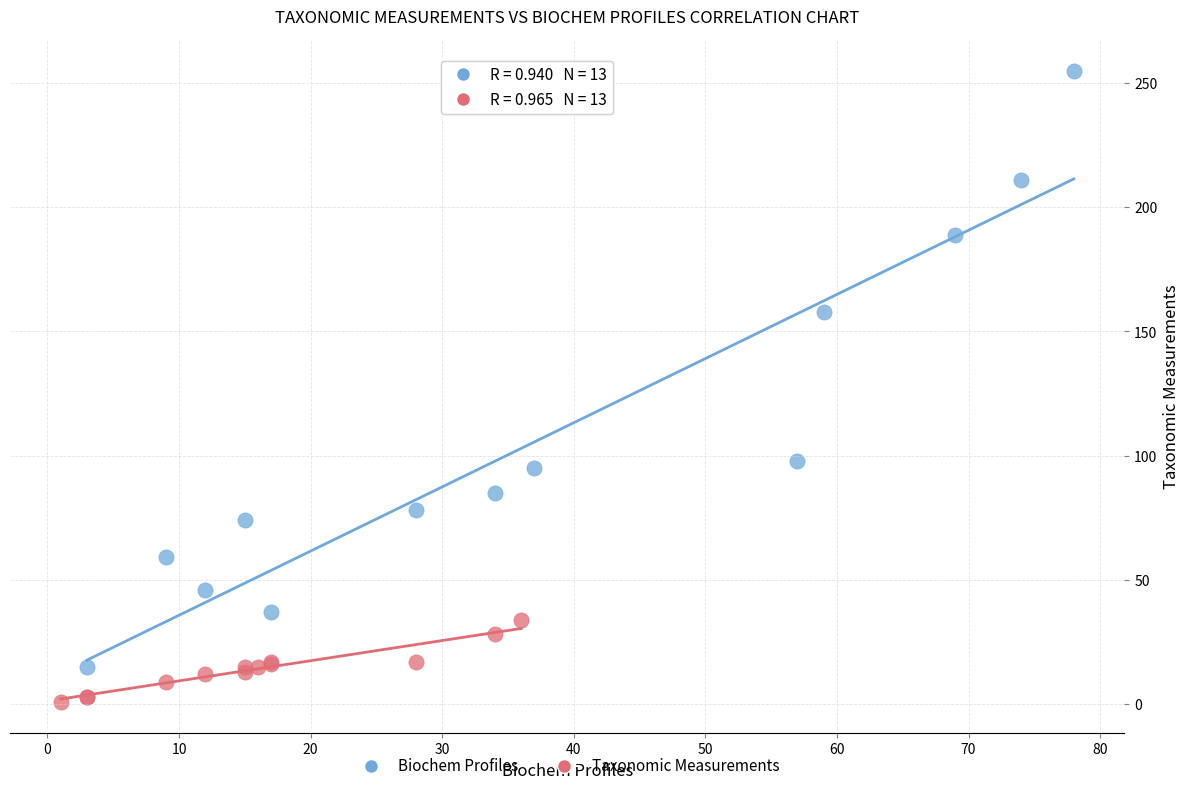

Which series reaches the minimum Y coordinate?

Taxonomic Measurements